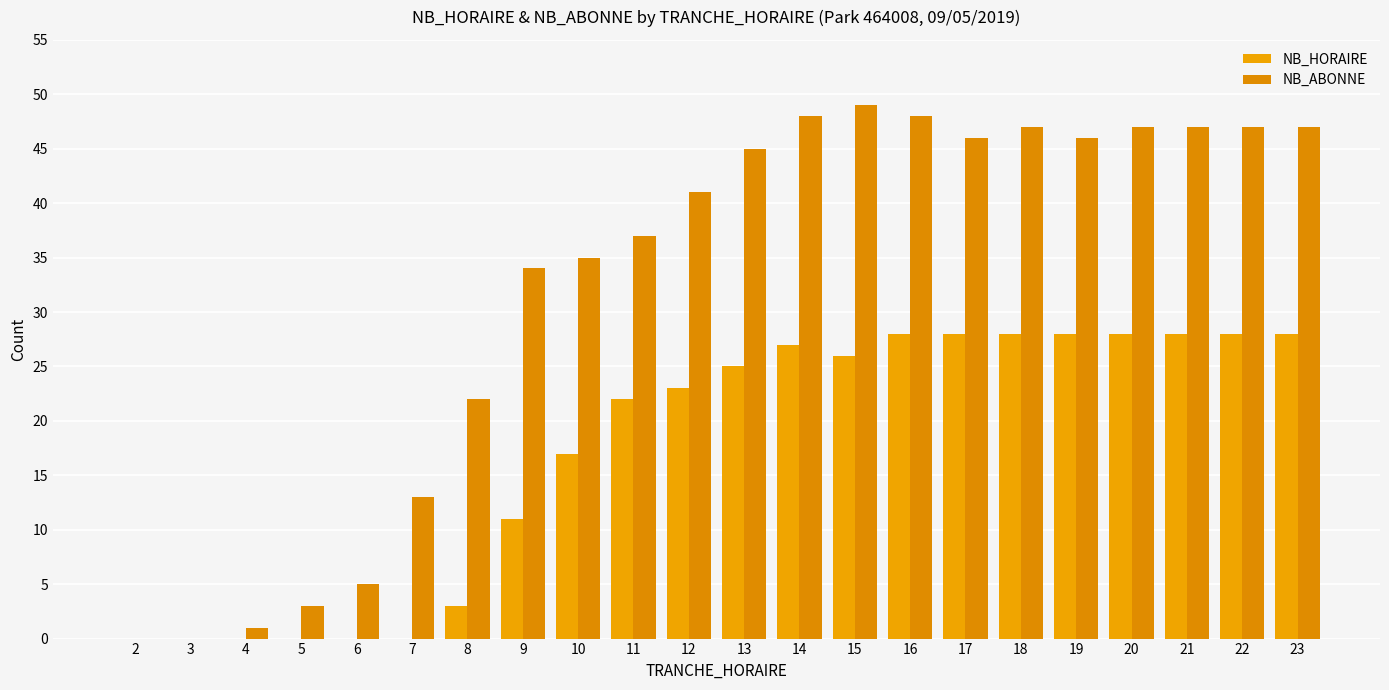

What is the maximum value shown in the chart?

49